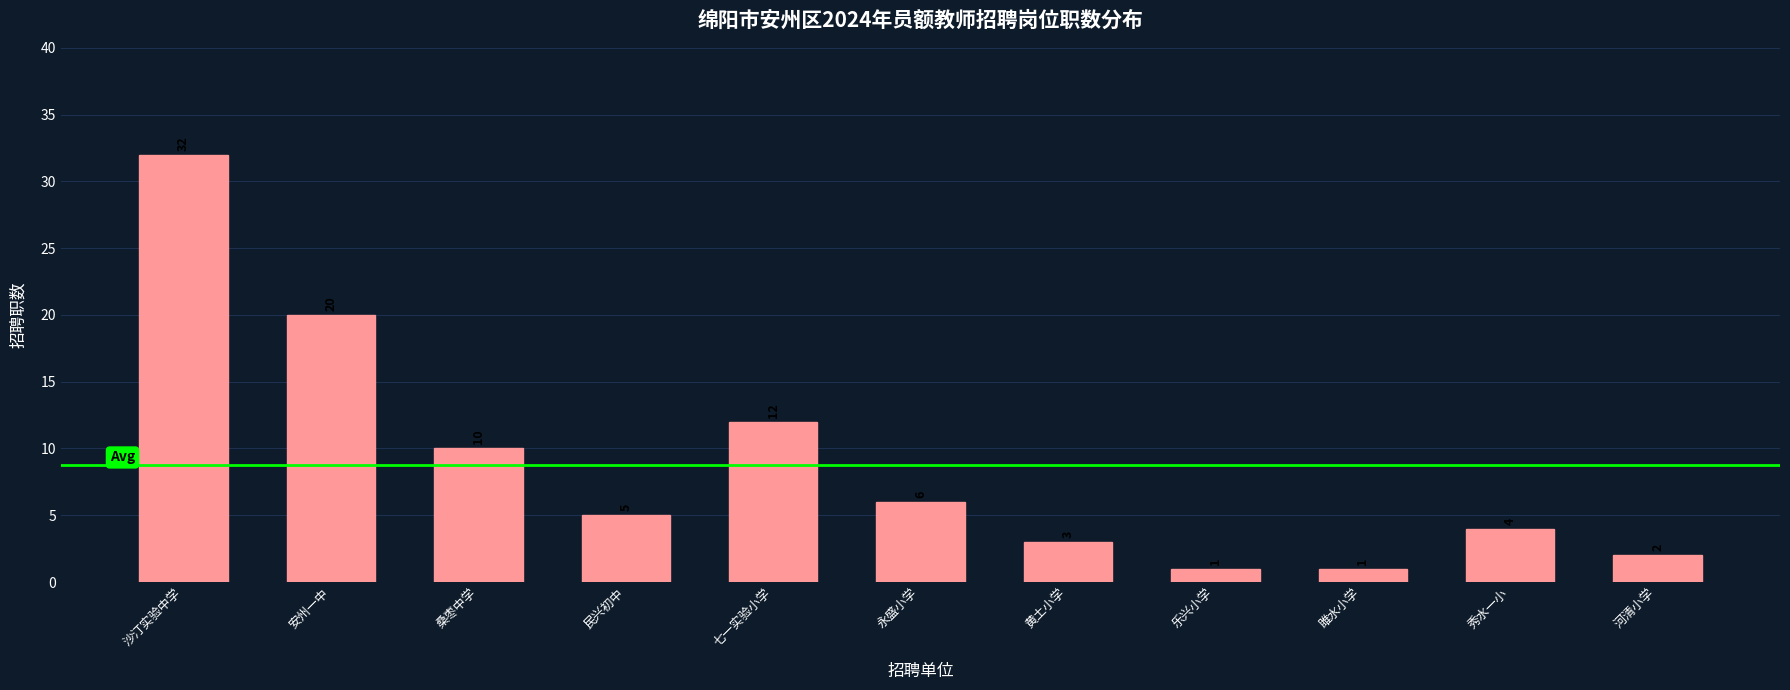

Reading right to left, extract all data points from this chart.

河清小学=2	秀水一小=4	雎水小学=1	乐兴小学=1	黄土小学=3	永盛小学=6	七一实验小学=12	民兴初中=5	桑枣中学=10	安州一中=20	沙汀实验中学=32